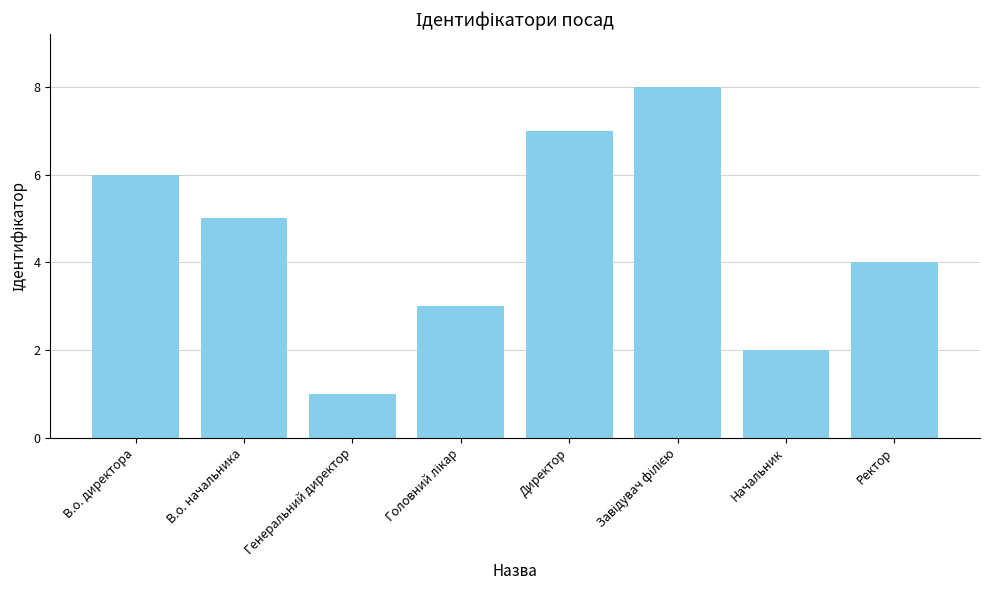

What is the ratio of the value at Начальник to the value at Ректор?

0.5